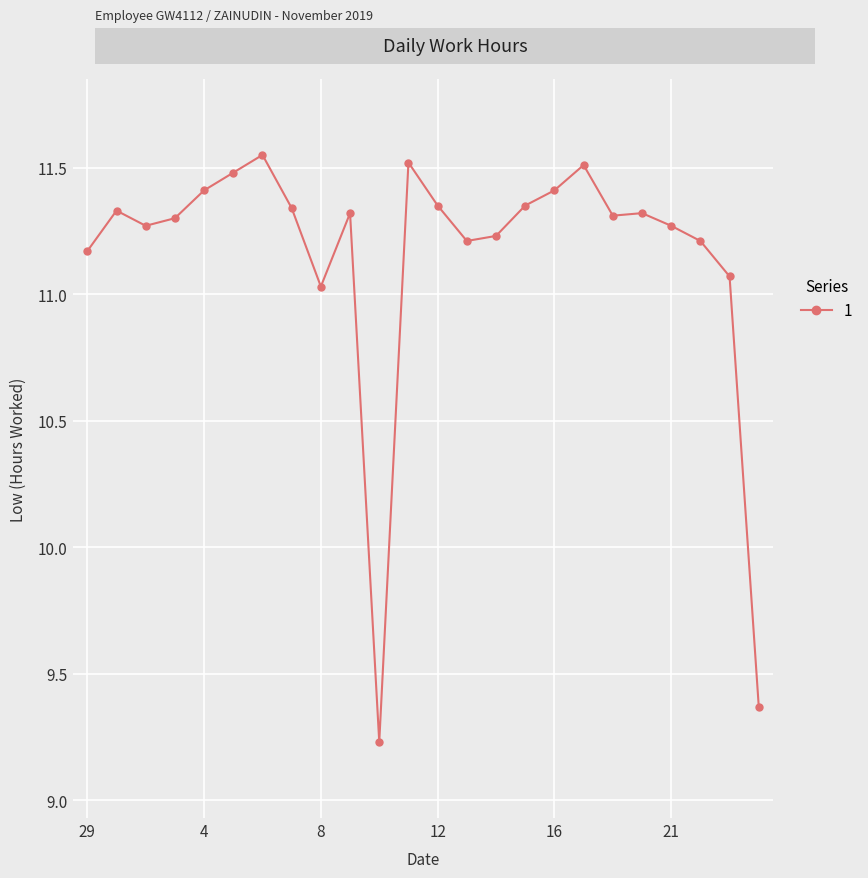

What is the difference between the maximum and minimum values?

2.3